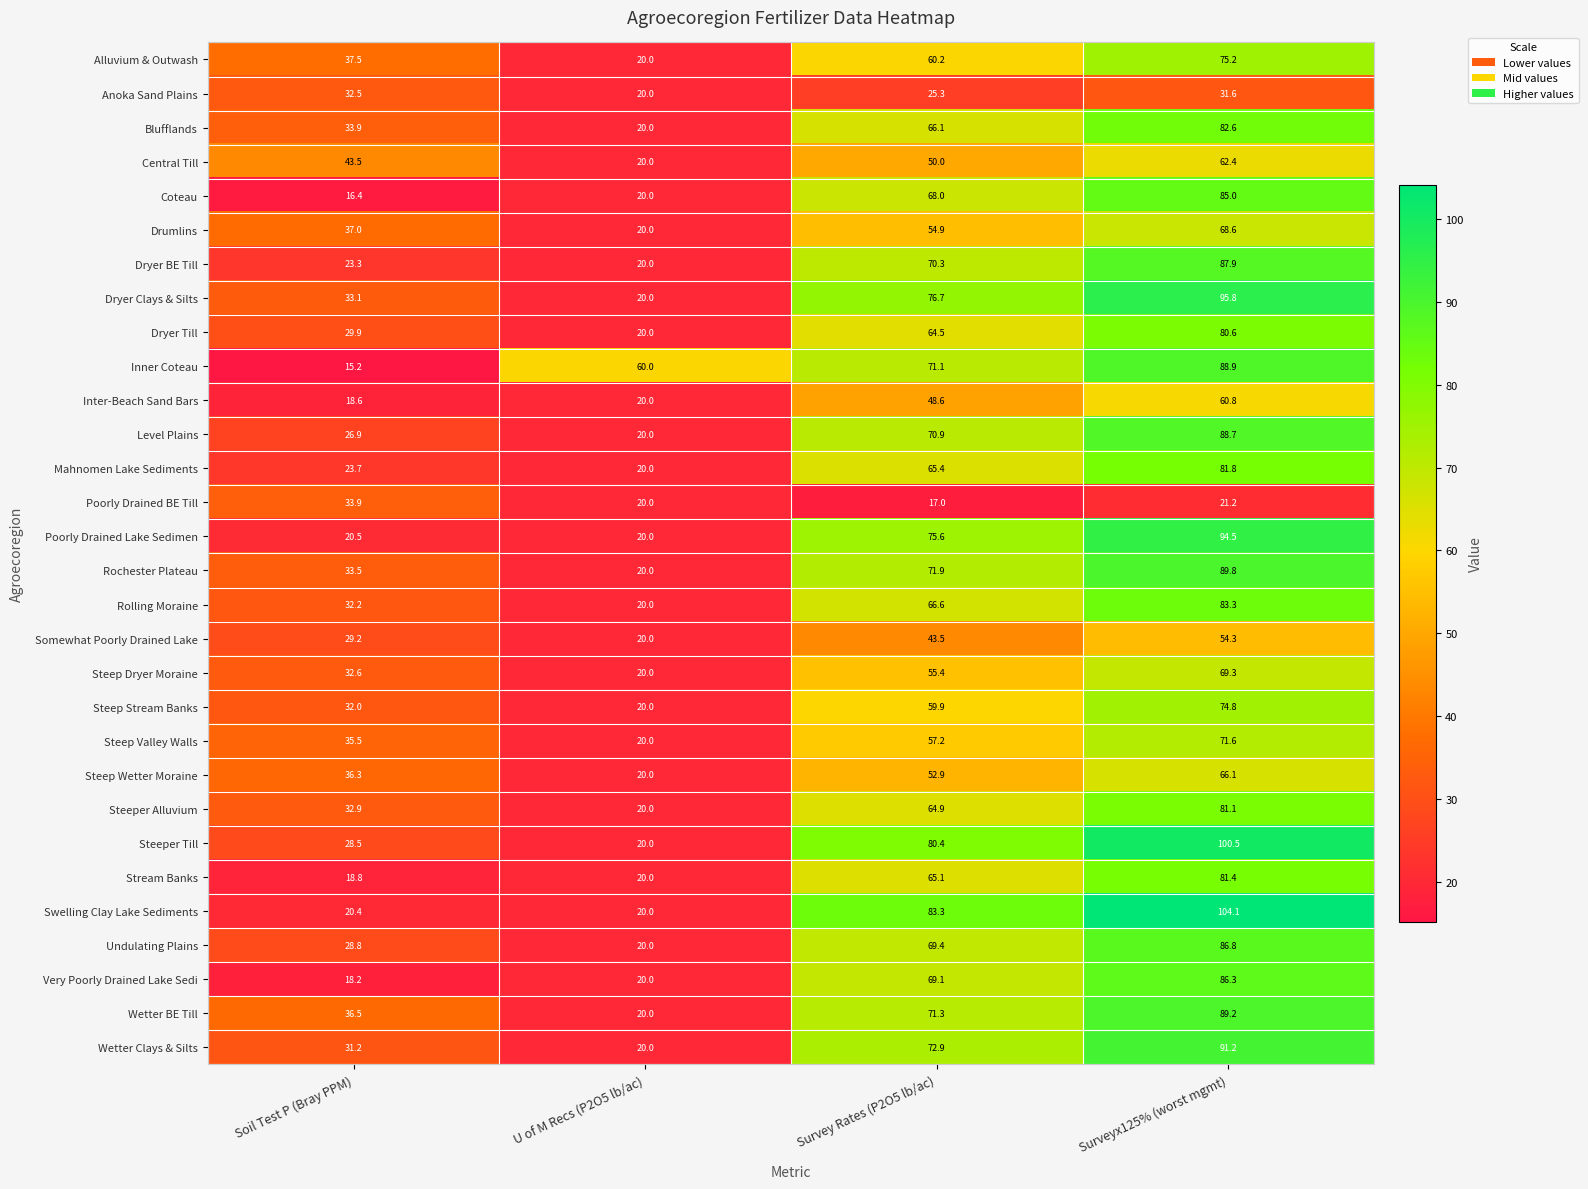

List the series in order of their peak value, lowest first.

Anoka Sand Plains, Poorly Drained BE Till, Somewhat Poorly Drained Lake, Inter-Beach Sand Bars, Central Till, Steep Wetter Moraine, Drumlins, Steep Dryer Moraine, Steep Valley Walls, Steep Stream Banks, Alluvium & Outwash, Dryer Till, Steeper Alluvium, Stream Banks, Mahnomen Lake Sediments, Blufflands, Rolling Moraine, Coteau, Very Poorly Drained Lake Sedi, Undulating Plains, Dryer BE Till, Level Plains, Inner Coteau, Wetter BE Till, Rochester Plateau, Wetter Clays & Silts, Poorly Drained Lake Sedimen, Dryer Clays & Silts, Steeper Till, Swelling Clay Lake Sediments